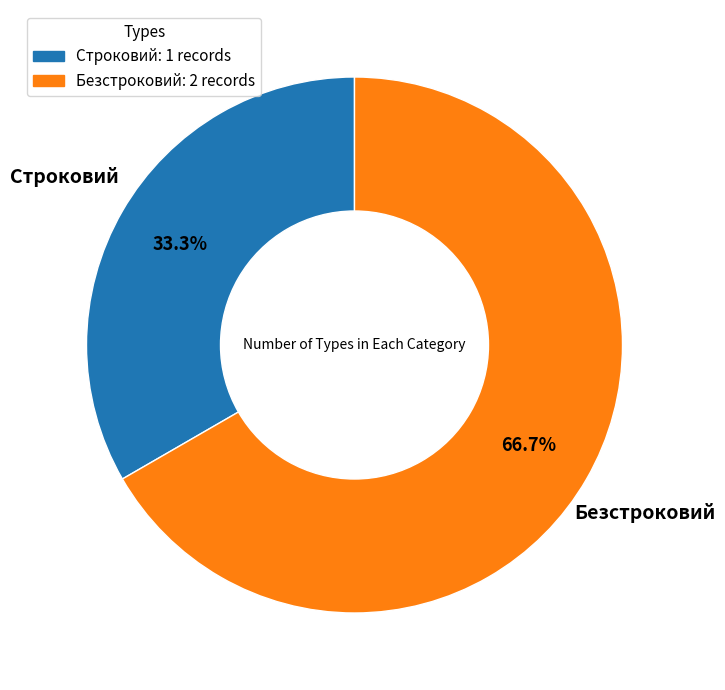

What portion of the pie excludes Строковий?

66.7%